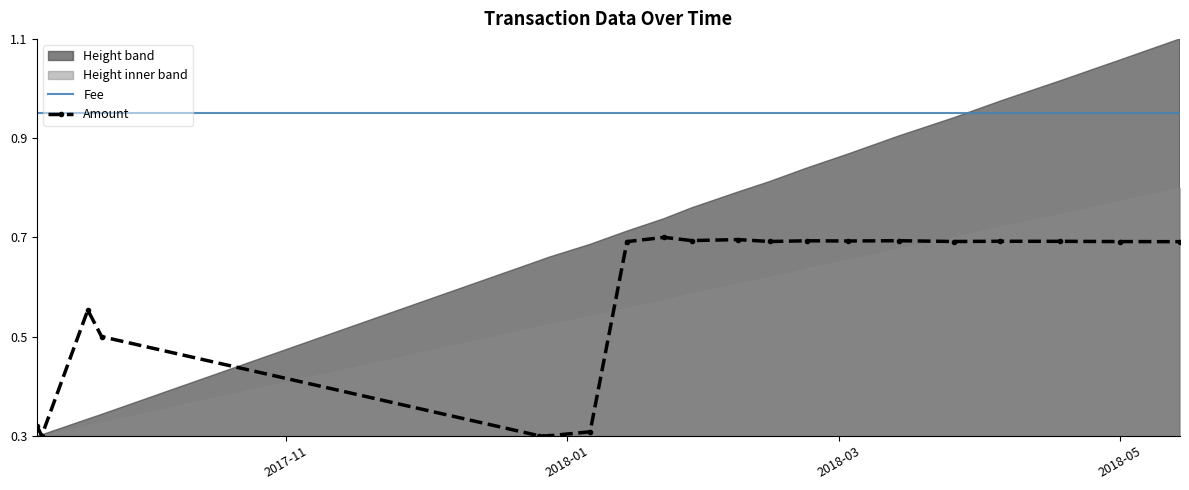

True or false: Amount and Fee intersect in this chart.

False